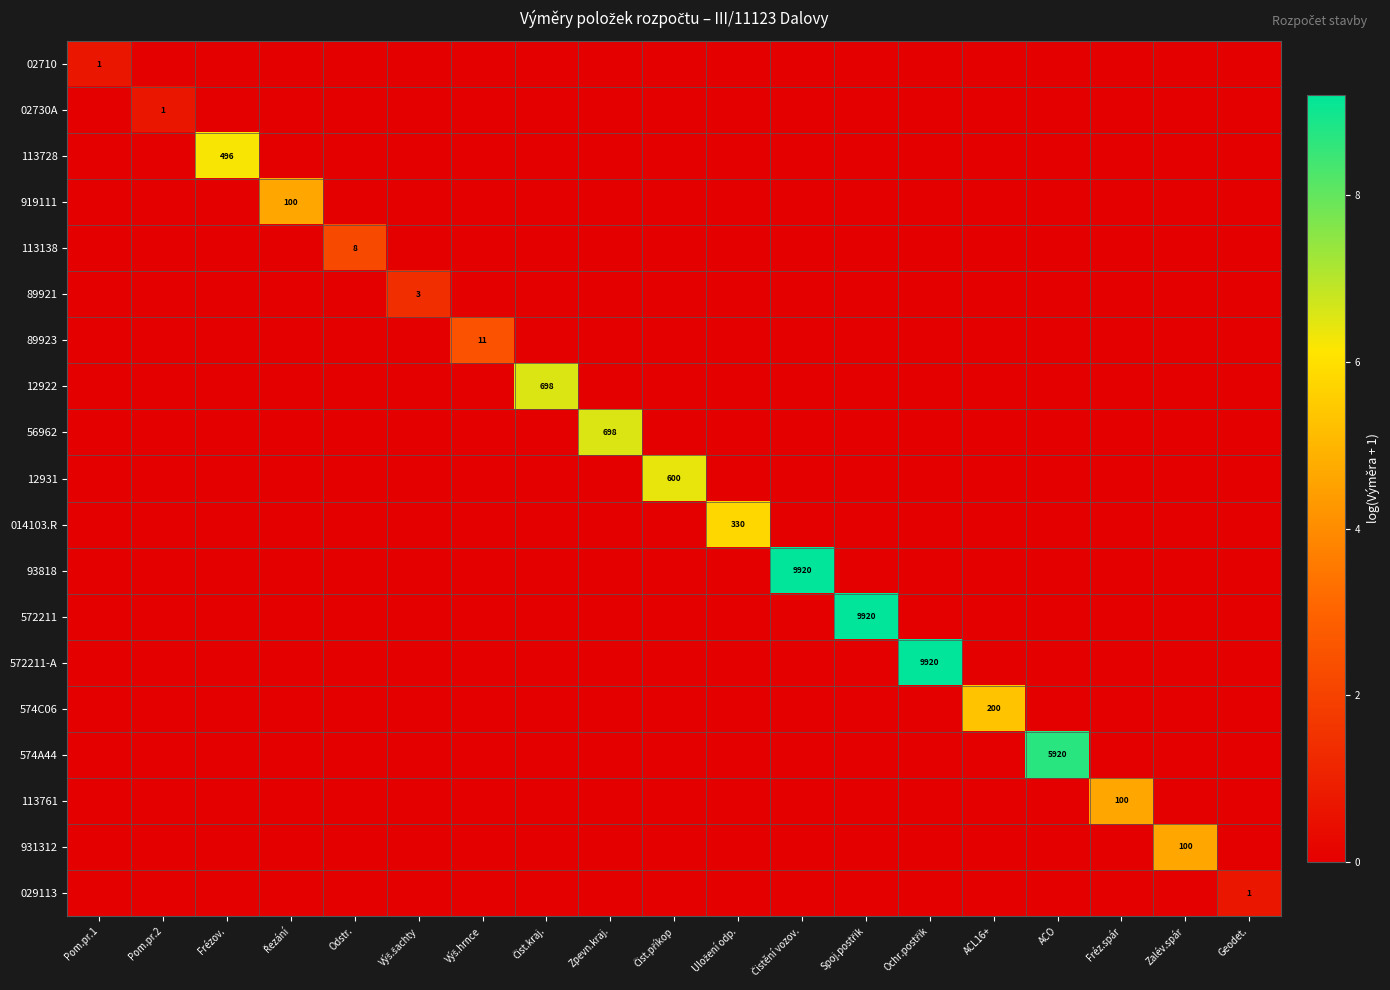

True or false: 02730A has a value of 1 at Pom.pr.2.

True